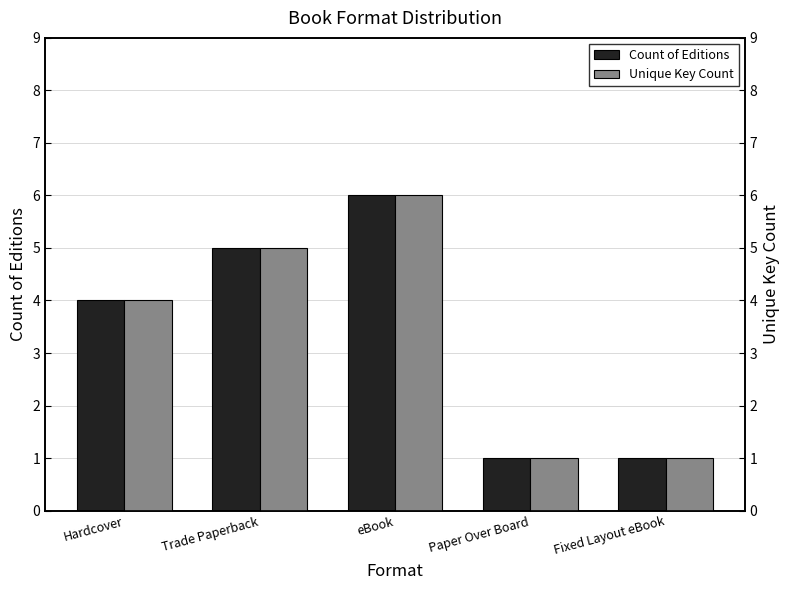

Rank the series at eBook from lowest to highest value.

Count of Editions, Unique Key Count